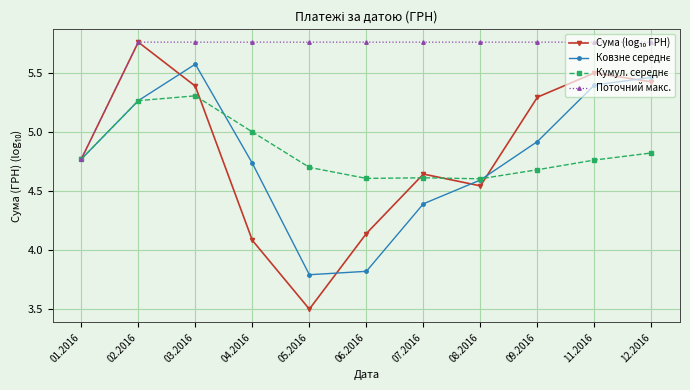

The value of Поточний макс. at 05.2016 is 2.3. True or false?

False